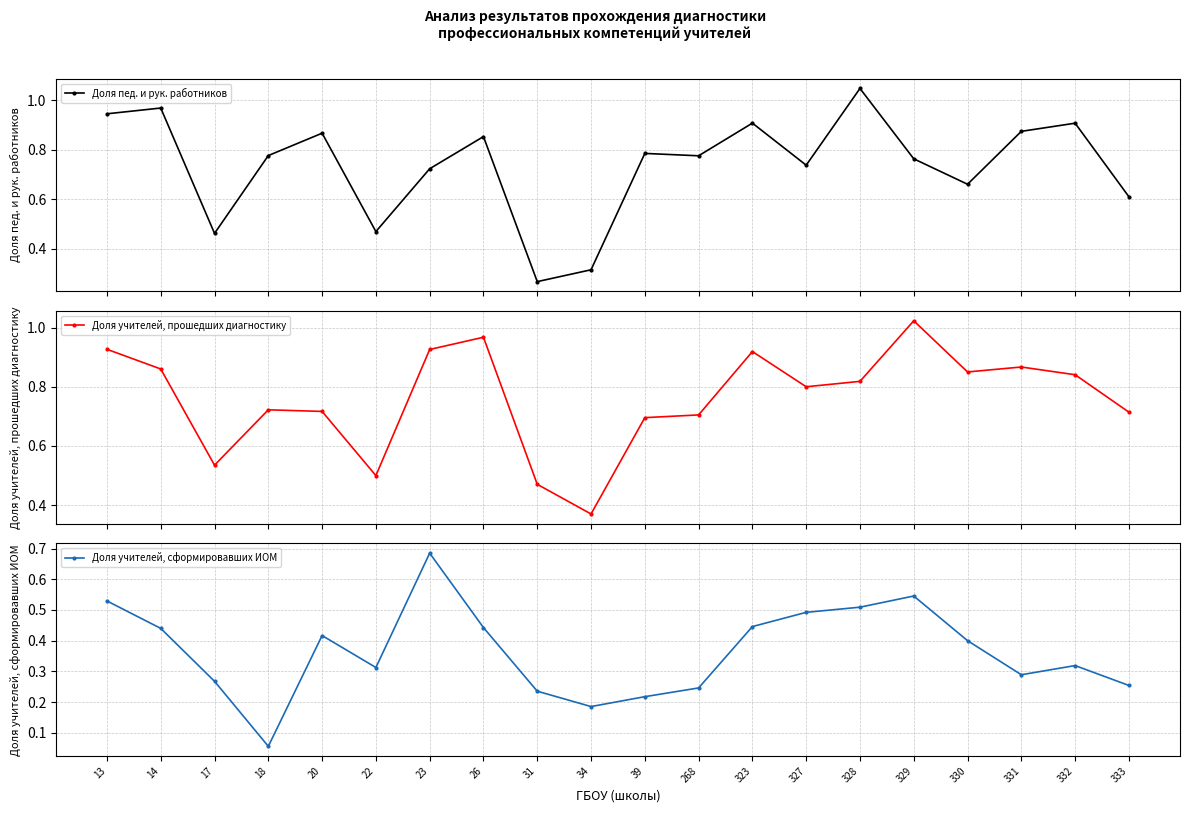

Which category has the lowest value in the Доля учителей, прошедших диагностику series?

34